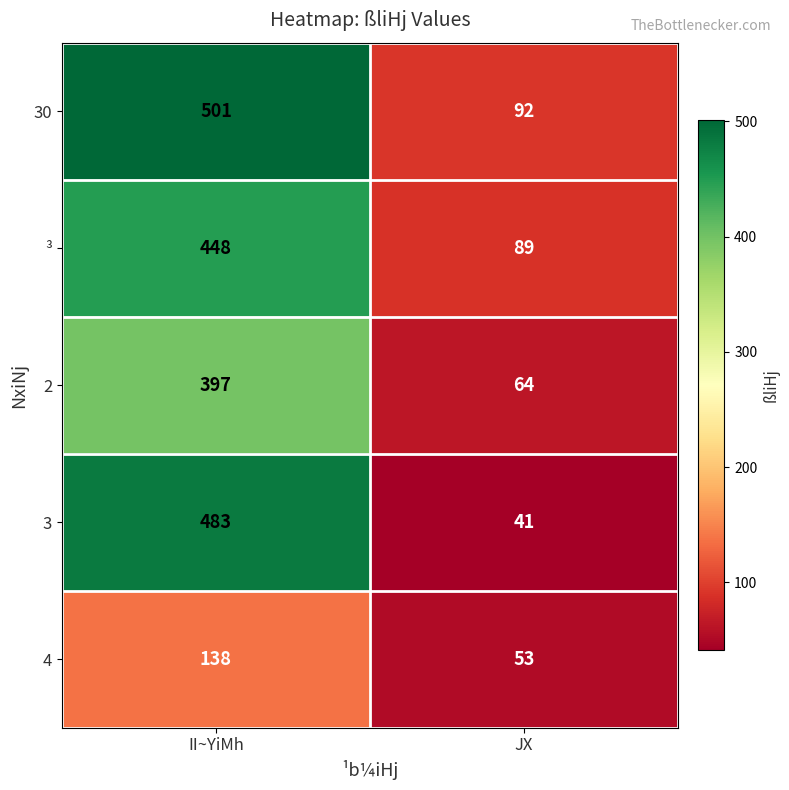

Reading left to right, list all the values displayed in this chart.

30: II~YiMh=501	JX=92
³: II~YiMh=448	JX=89
2: II~YiMh=397	JX=64
3: II~YiMh=483	JX=41
4: II~YiMh=138	JX=53